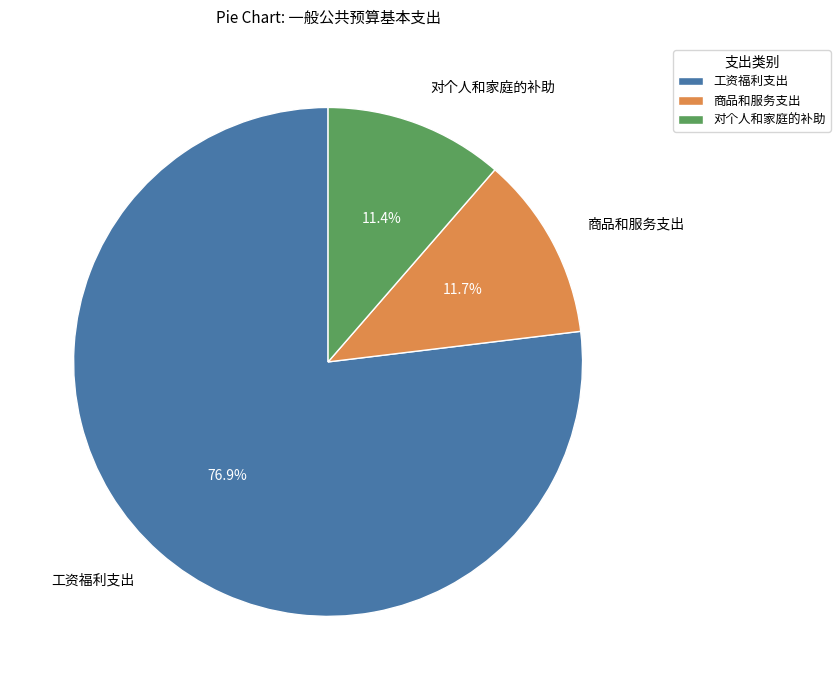

To the nearest percent, what is the combined percentage of 工资福利支出 and 商品和服务支出?

89%